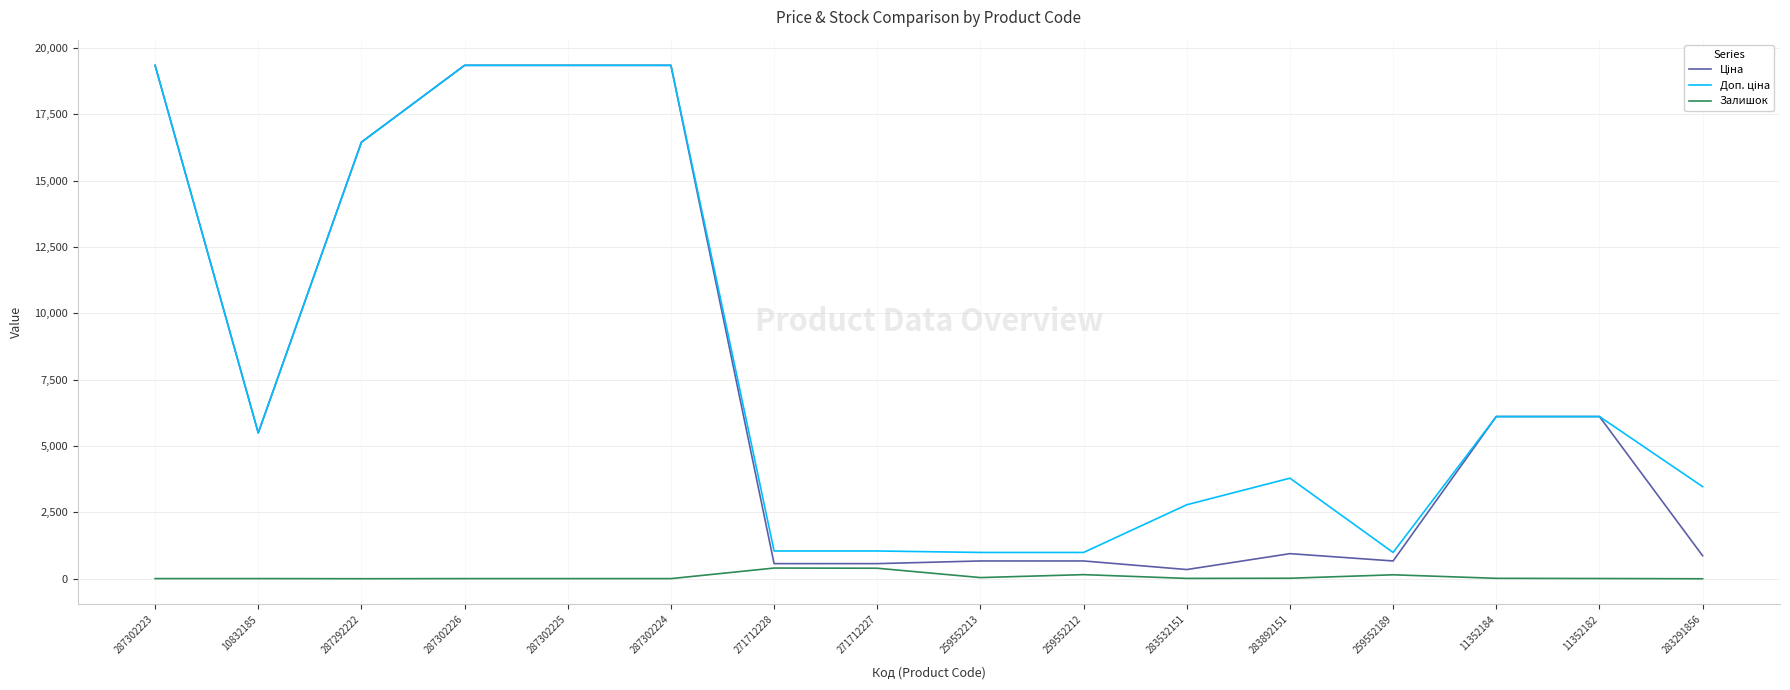

What is the greatest value displayed?

19343.1